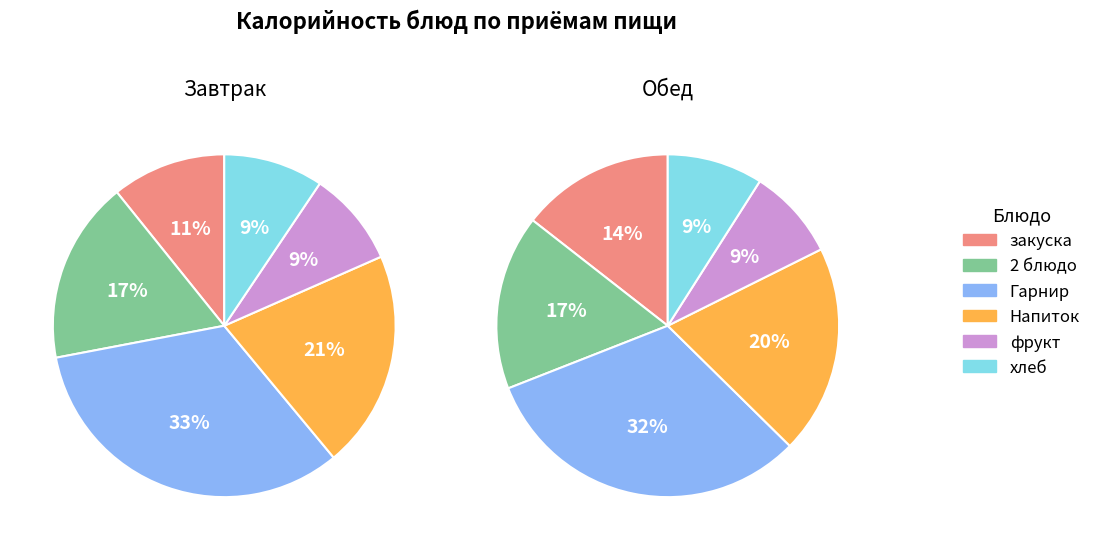

To the nearest percent, what is the average slice percentage?

17%